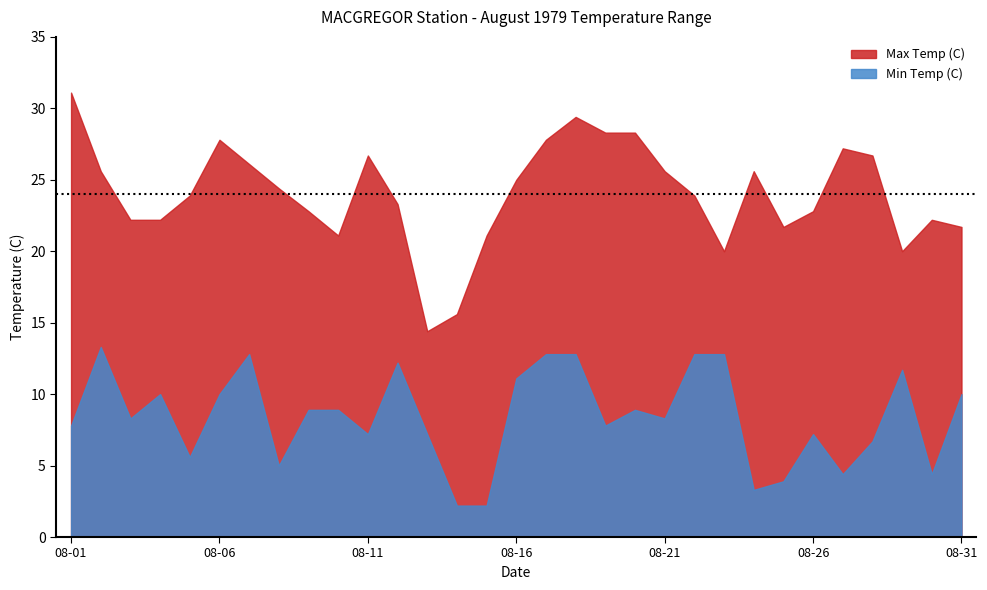

What is the spread (max minus min) of values at 08-20?

19.4